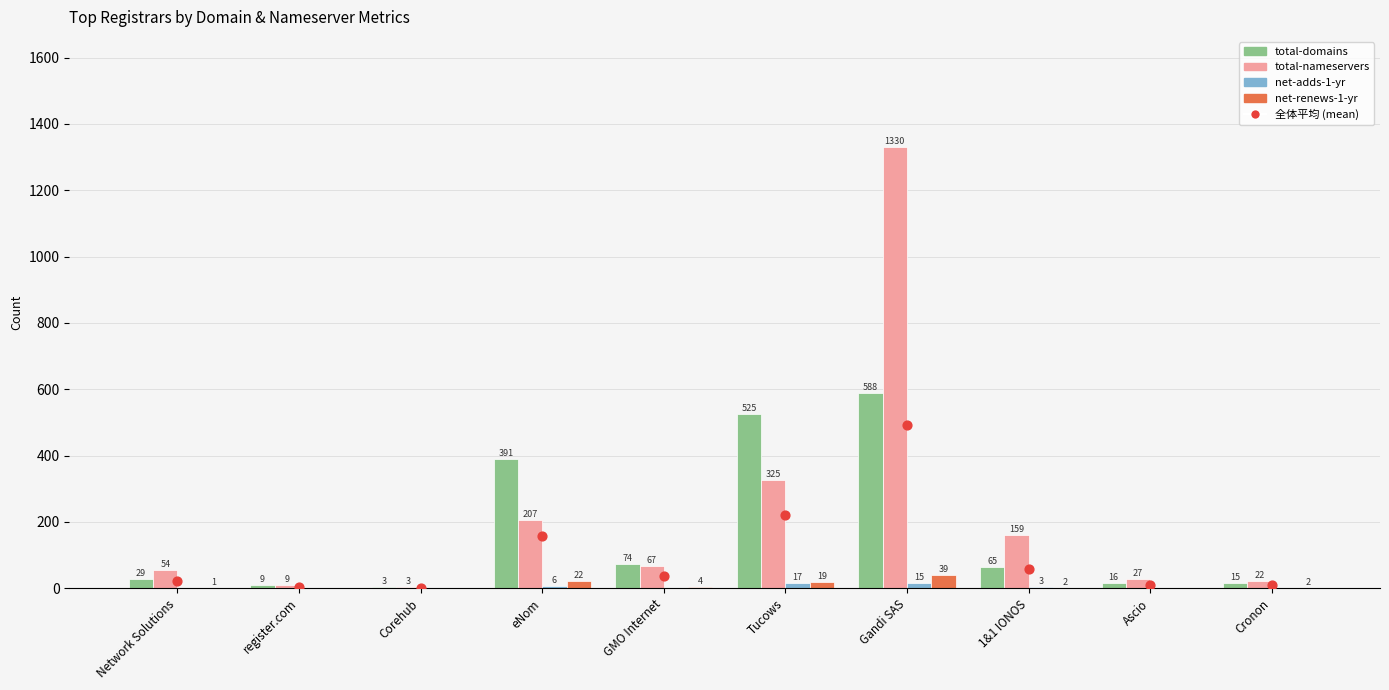

Which series has the largest total across all categories?

total-nameservers